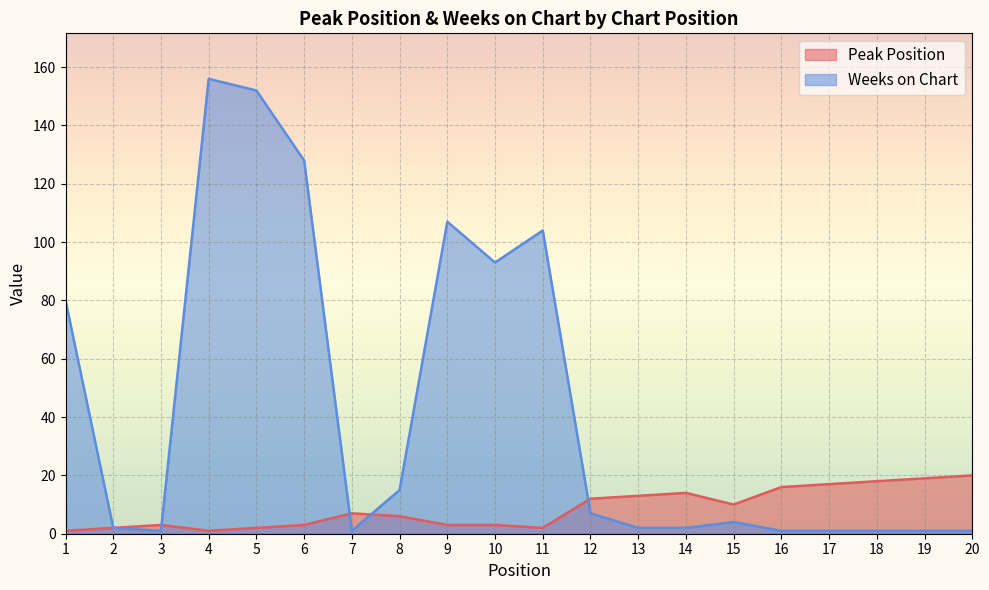

How many times do Peak Position and Weeks on Chart cross each other?

4